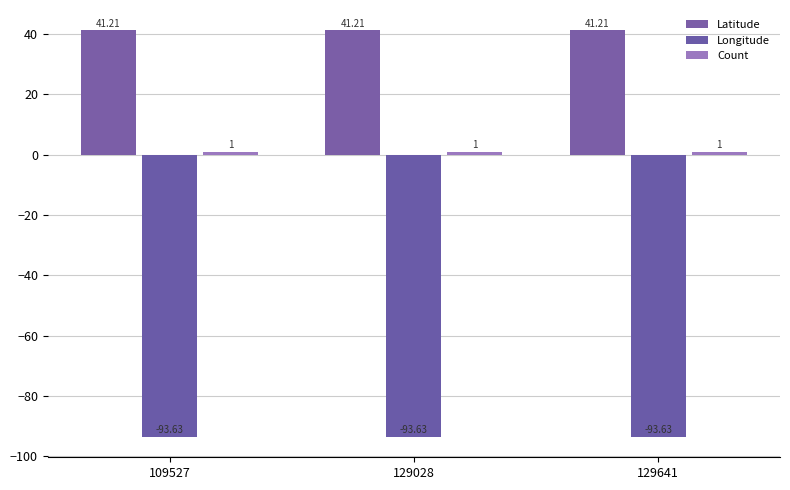

How many bars are there in each group?

3